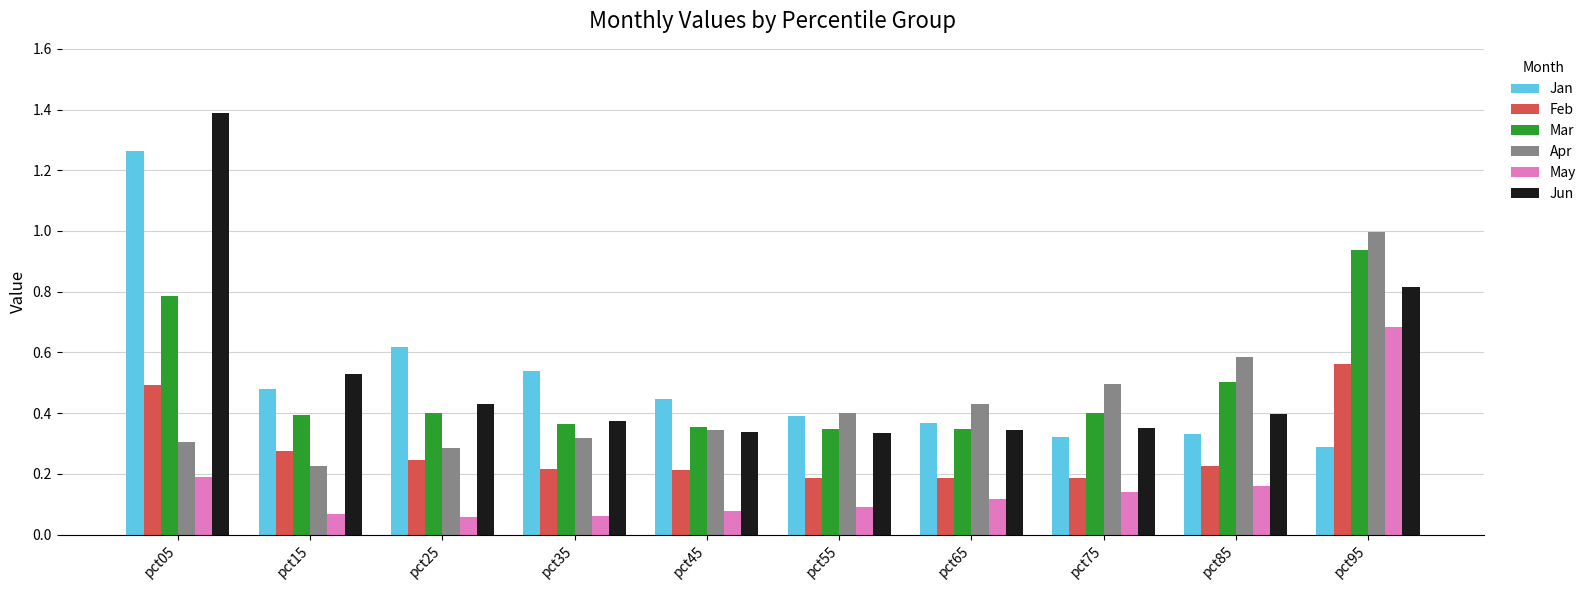

What is the greatest value displayed?

1.4